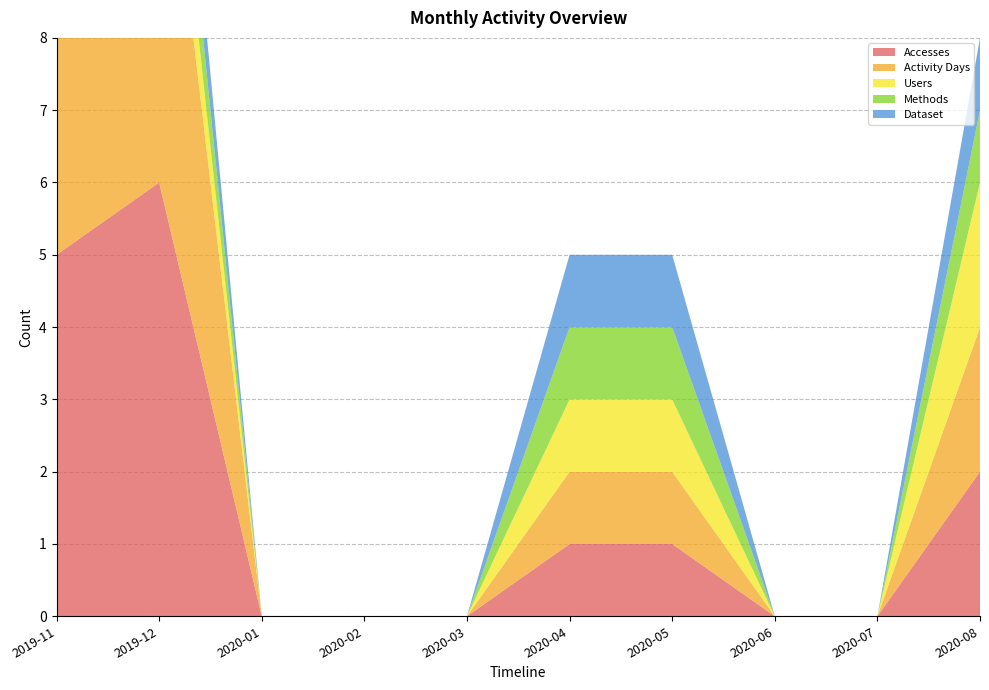

Reading right to left, transcribe all the data shown in this chart.

Accesses: 2020-08=2	2020-07=0	2020-06=0	2020-05=1	2020-04=1	2020-03=0	2020-02=0	2020-01=0	2019-12=6	2019-11=5
Activity Days: 2020-08=2	2020-07=0	2020-06=0	2020-05=1	2020-04=1	2020-03=0	2020-02=0	2020-01=0	2019-12=6	2019-11=5
Users: 2020-08=2	2020-07=0	2020-06=0	2020-05=1	2020-04=1	2020-03=0	2020-02=0	2020-01=0	2019-12=1	2019-11=1
Methods: 2020-08=1	2020-07=0	2020-06=0	2020-05=1	2020-04=1	2020-03=0	2020-02=0	2020-01=0	2019-12=1	2019-11=1
Dataset: 2020-08=1	2020-07=0	2020-06=0	2020-05=1	2020-04=1	2020-03=0	2020-02=0	2020-01=0	2019-12=1	2019-11=1